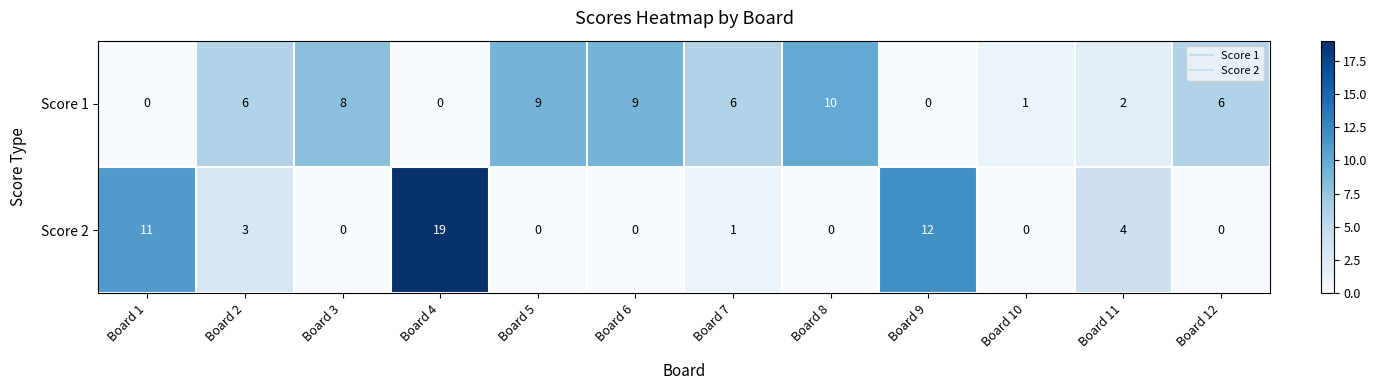

Where does the Score 2 series first go above 1?

Board 1